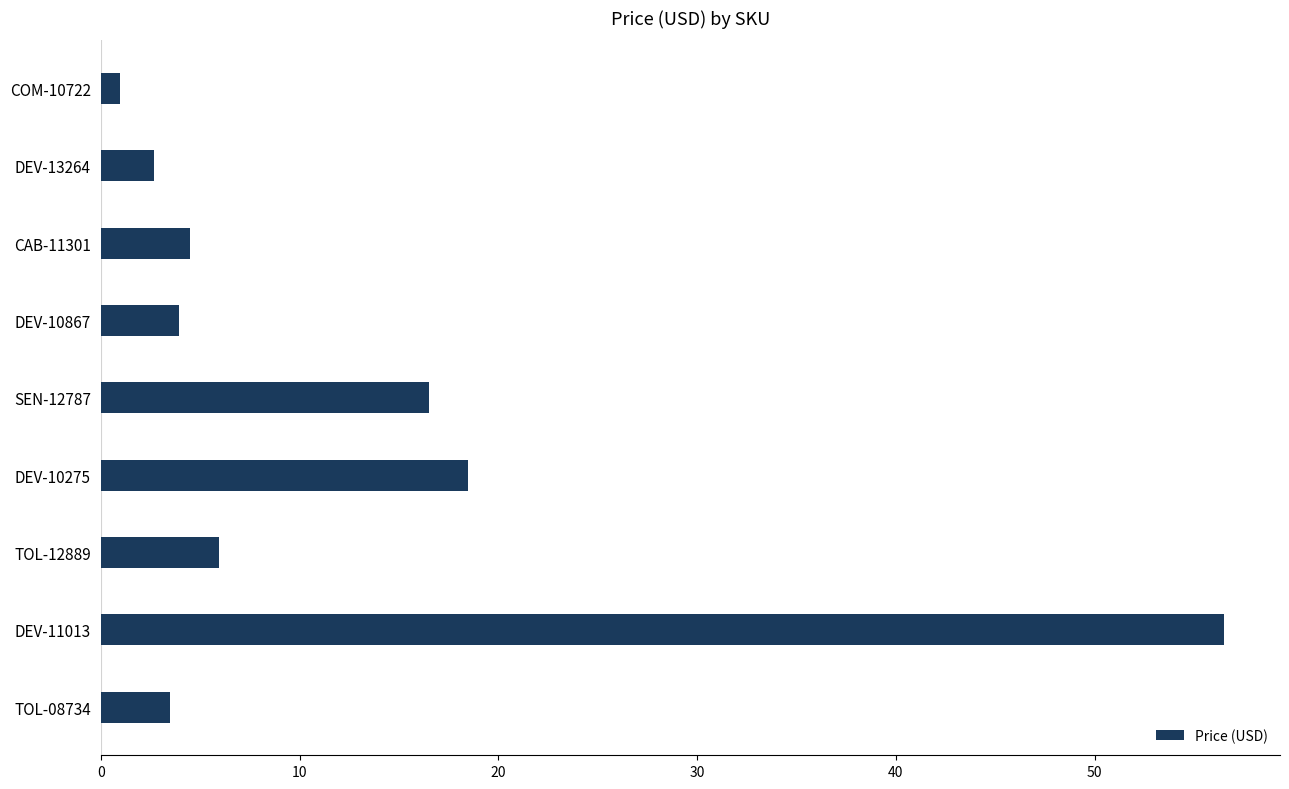

Which has a higher value, DEV-10275 or DEV-11013?

DEV-11013